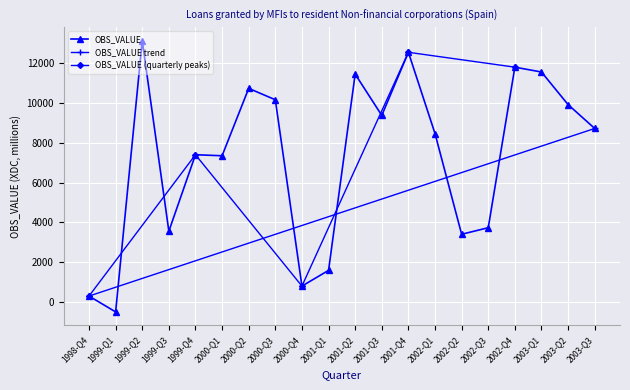

How many data points are above 8729?

9